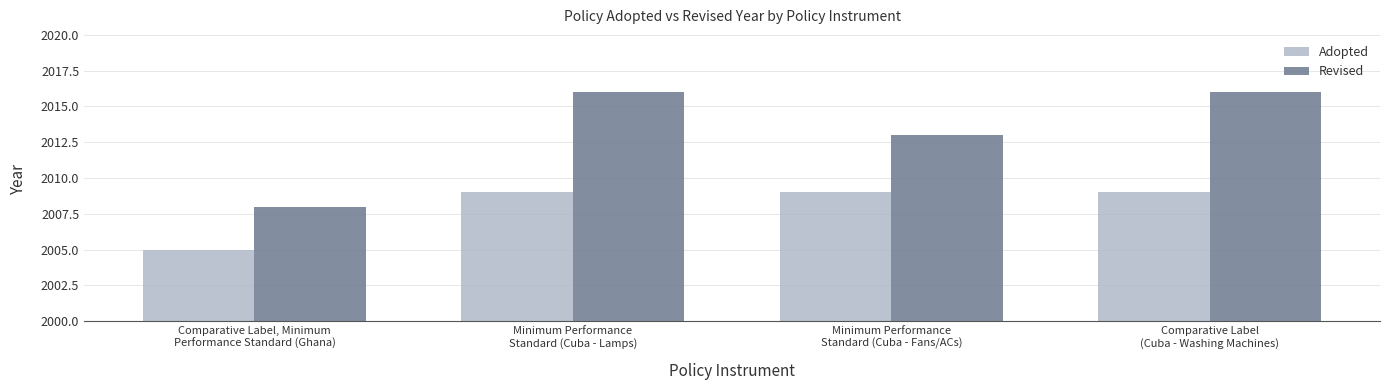

Reading left to right, extract all data points from this chart.

Adopted: Comparative Label, Minimum
Performance Standard (Ghana)=2005	Minimum Performance
Standard (Cuba - Lamps)=2009	Minimum Performance
Standard (Cuba - Fans/ACs)=2009	Comparative Label
(Cuba - Washing Machines)=2009
Revised: Comparative Label, Minimum
Performance Standard (Ghana)=2008	Minimum Performance
Standard (Cuba - Lamps)=2016	Minimum Performance
Standard (Cuba - Fans/ACs)=2013	Comparative Label
(Cuba - Washing Machines)=2016